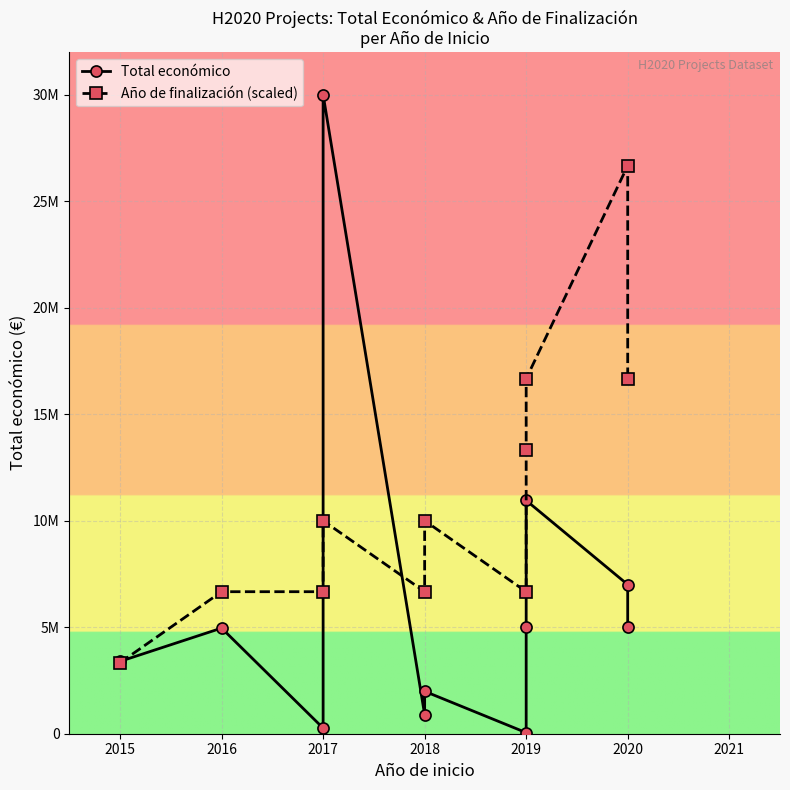

How many series are shown in this chart?

2